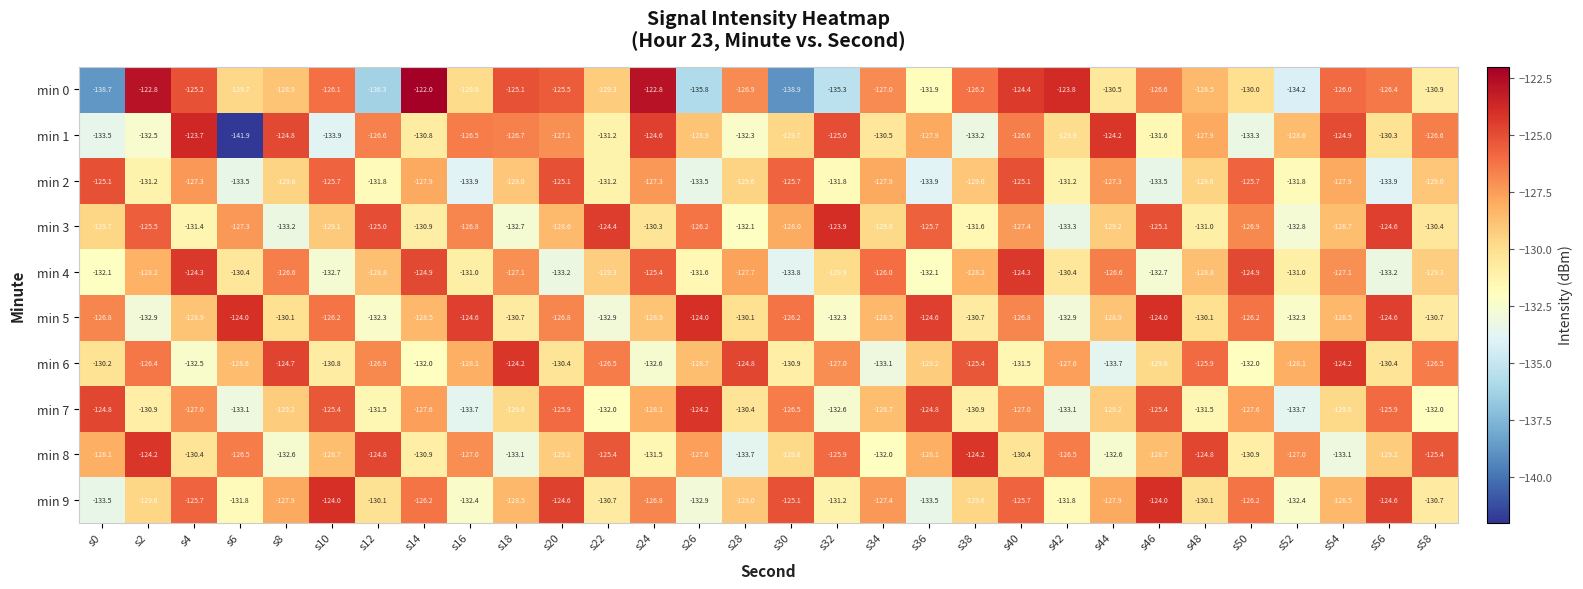

What is the sum of the min 4 values at s46 and s12?

-261.5